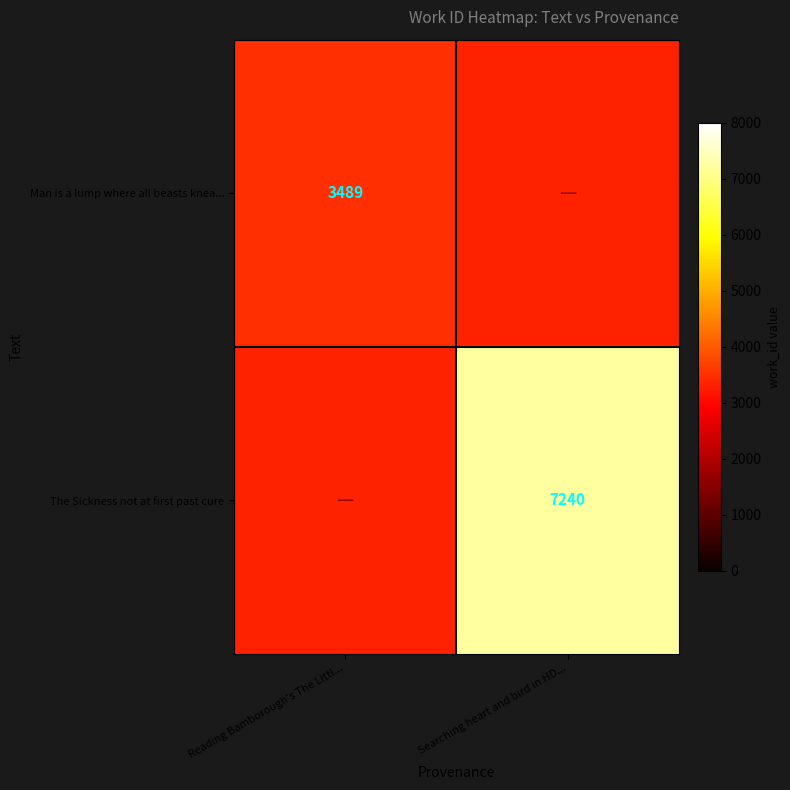

True or false: The Sickness not at first past cure has a value of 7240 at Searching heart and bird in HD....

True